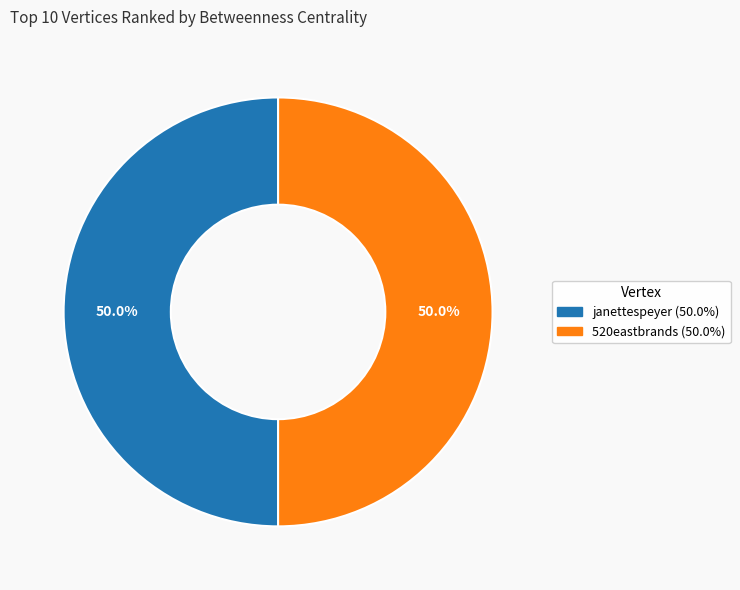

What is the largest slice in the pie chart?

janettespeyer